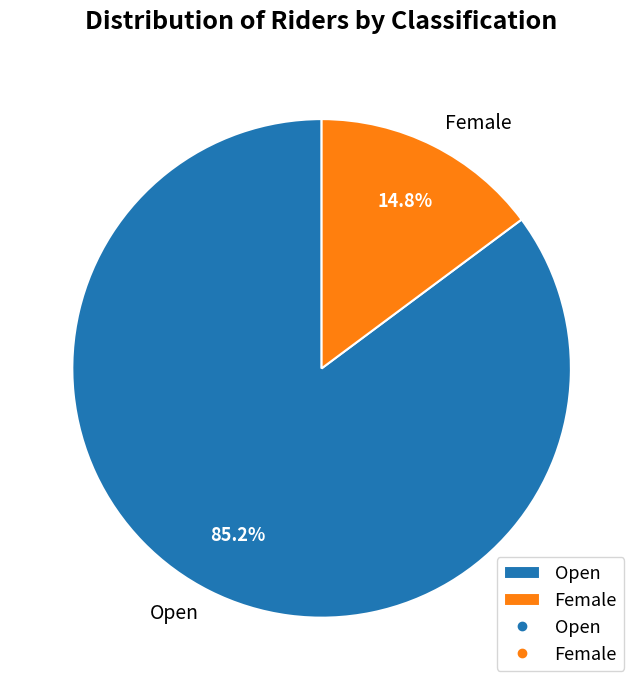

Which category has the biggest portion of the pie?

Open